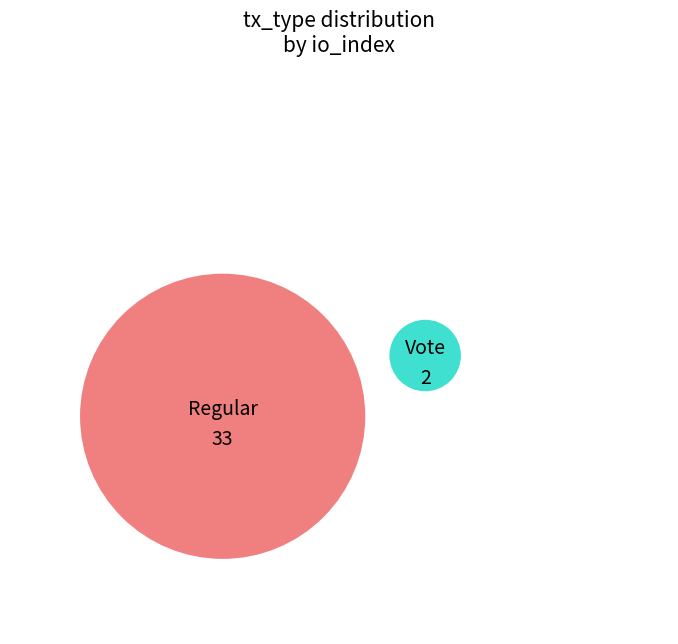

Which category accounts for the majority?

Regular